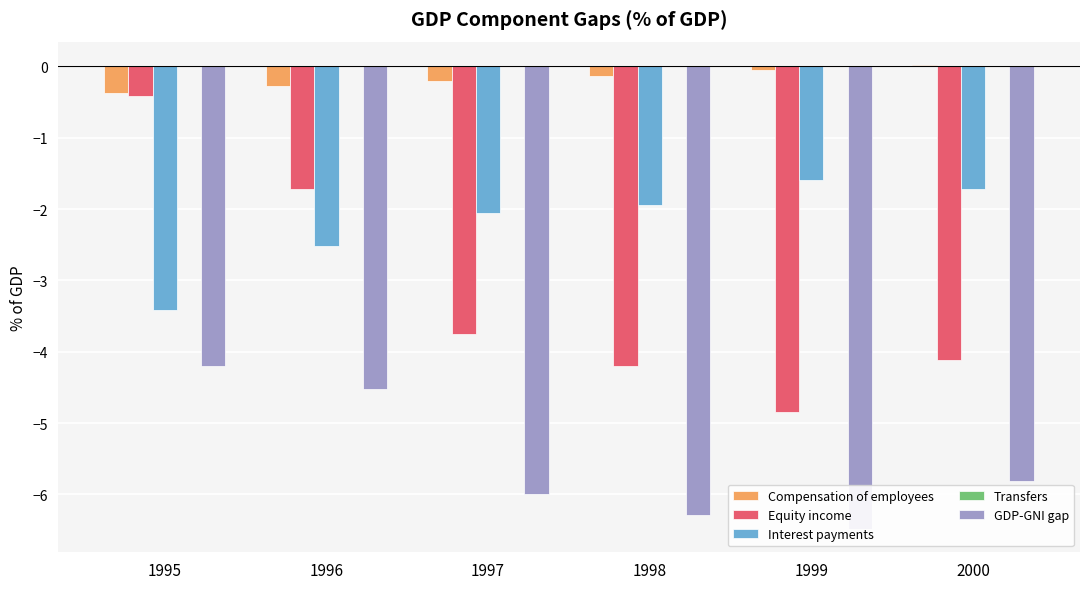

At which label is Compensation of employees closest to 0?

2000